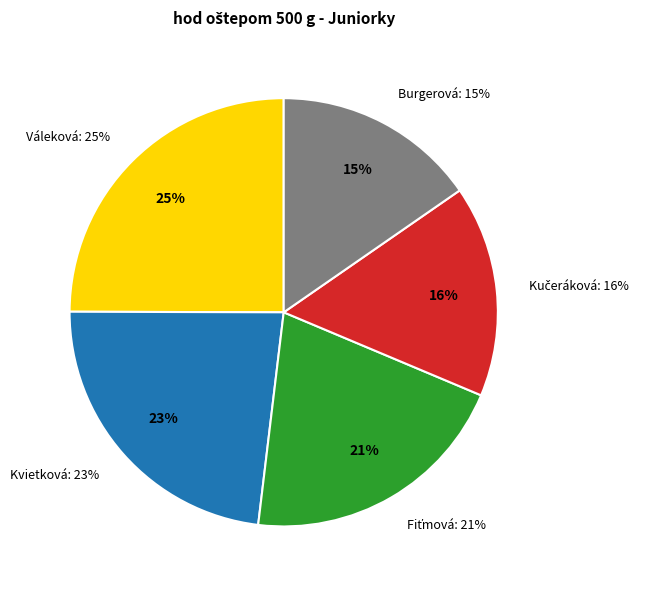

To the nearest percent, what is the combined percentage of Váleková Natália and Kučeráková Katarína?

41%